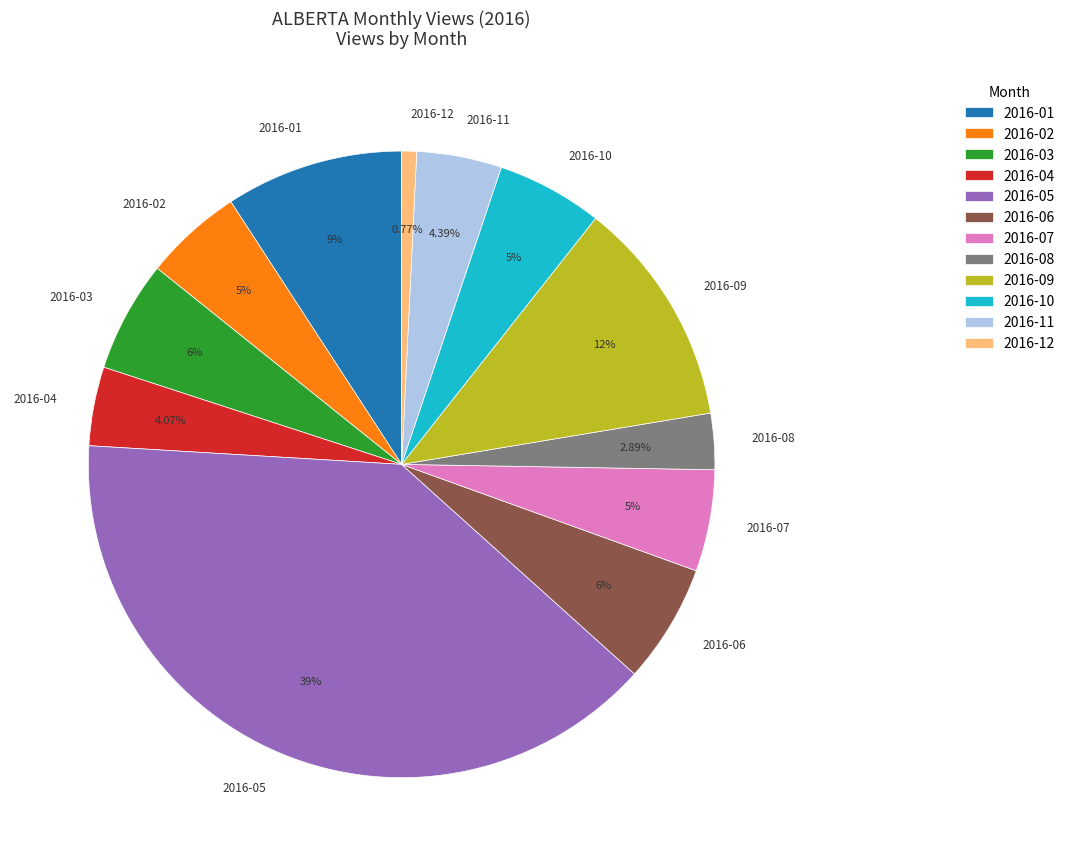

How many slices are in this pie chart?

12